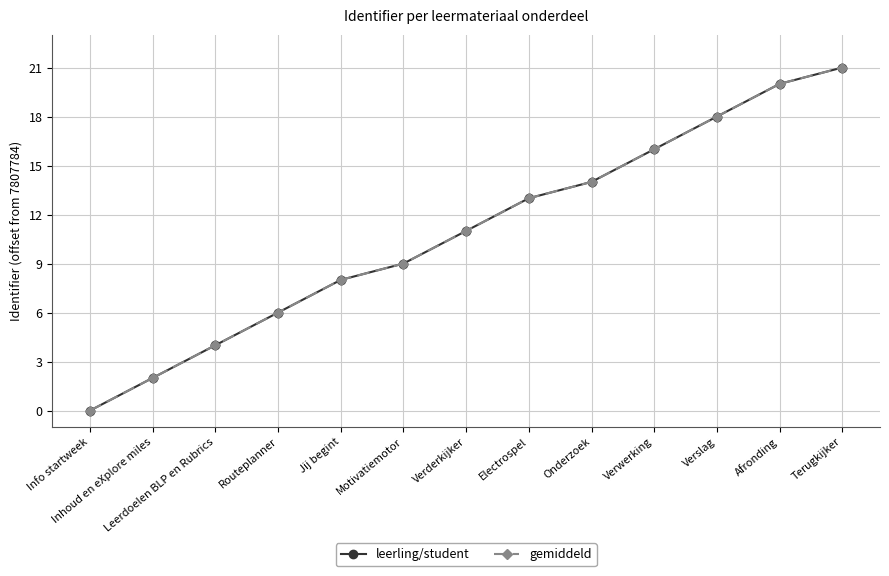

What is the value of the leerling/student point at the 9th from the left?

14